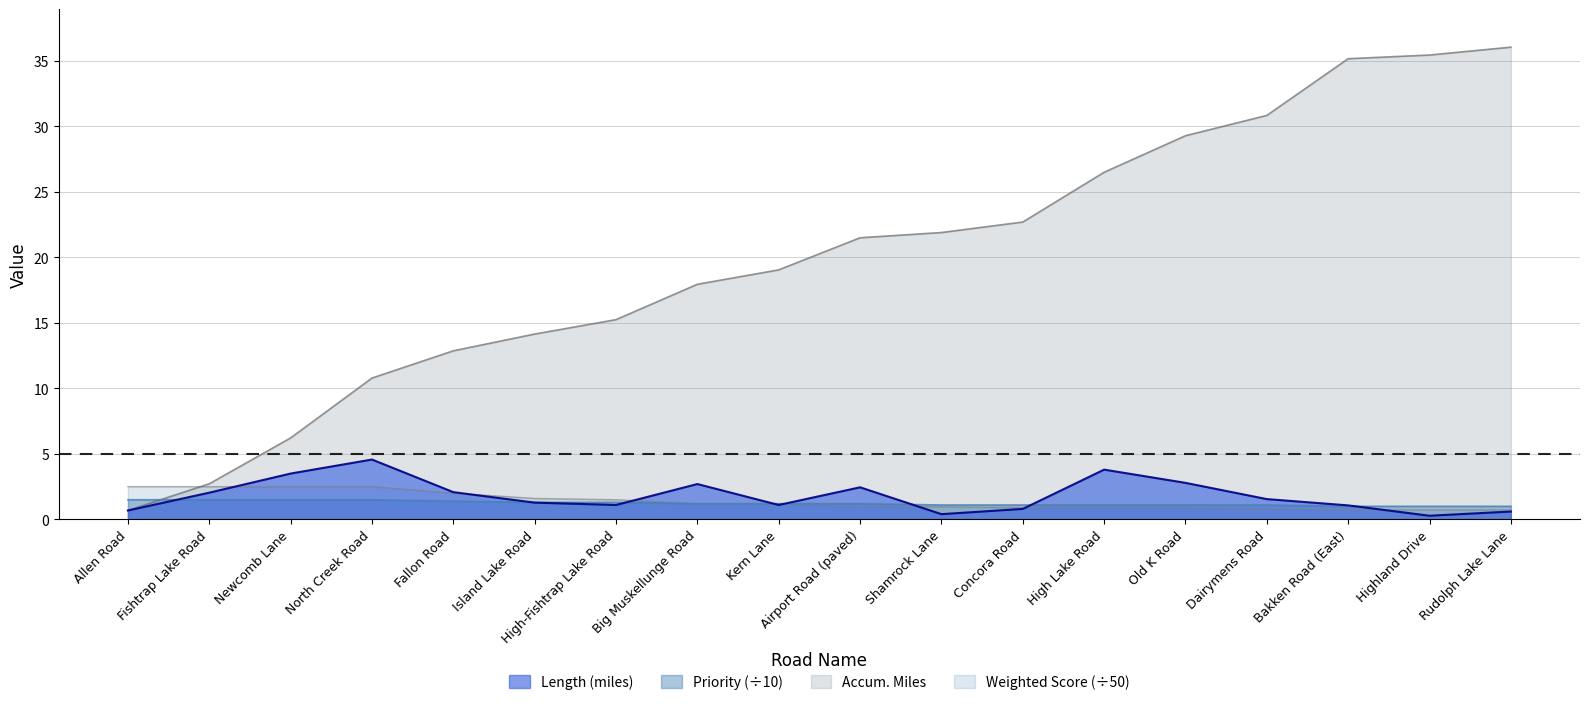

Which series has the largest range (max minus min)?

Accum